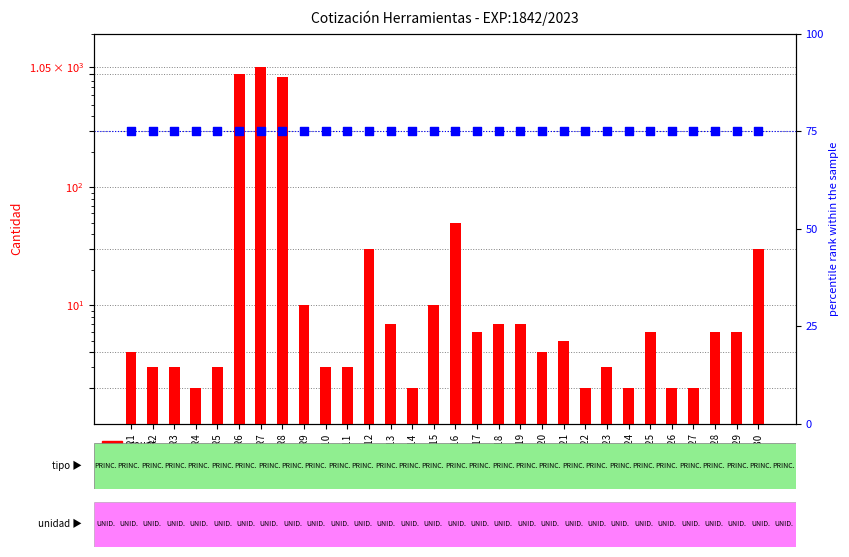

Is the value of count at R4 greater than the value of percentile rank within the sample at R17?

No